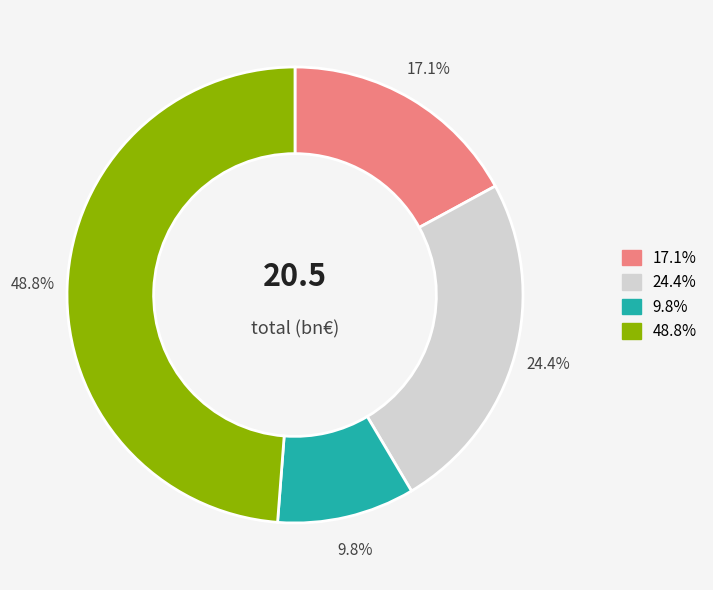

Is there any slice that represents more than half of the pie?

No